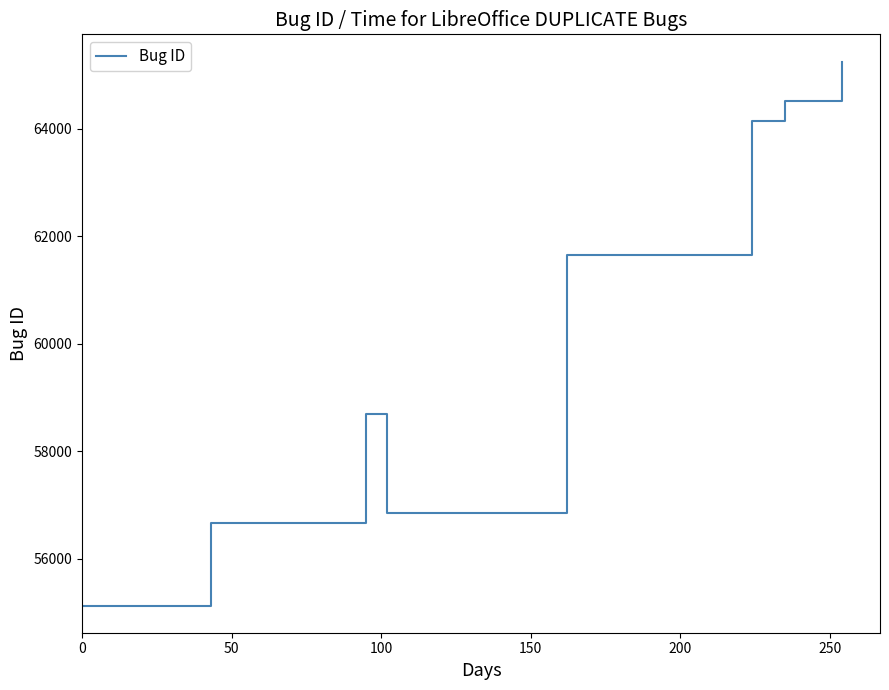

What is the difference between the second highest and minimum values?

9395